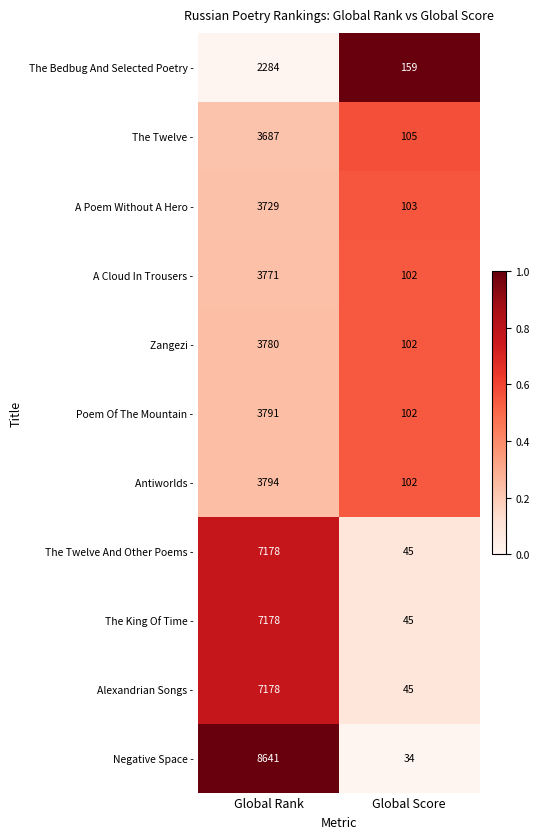

What value does the Poem Of The Mountain - series have at Global Score?

102